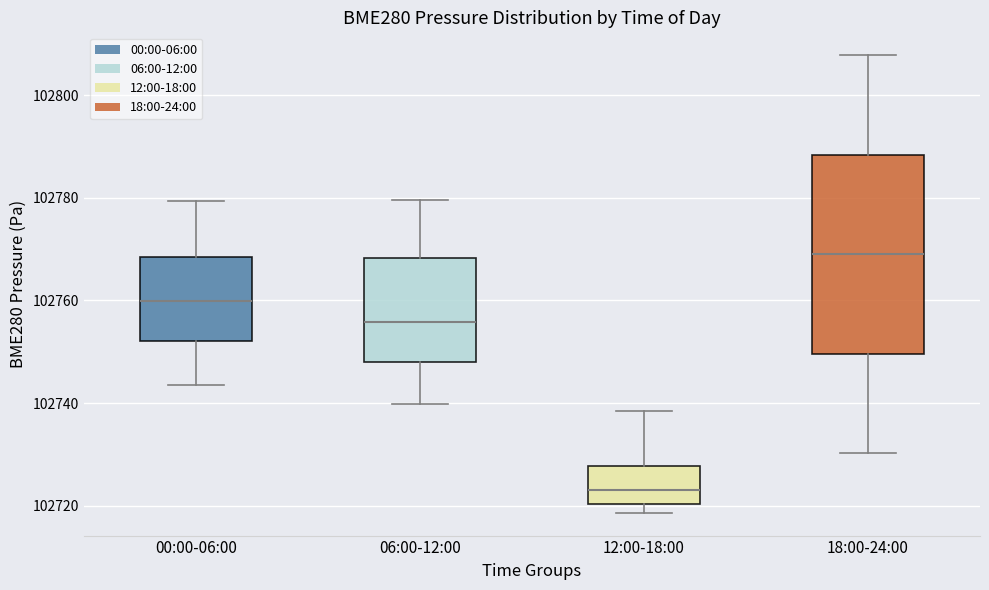

Which box has the highest median line?

18:00-24:00